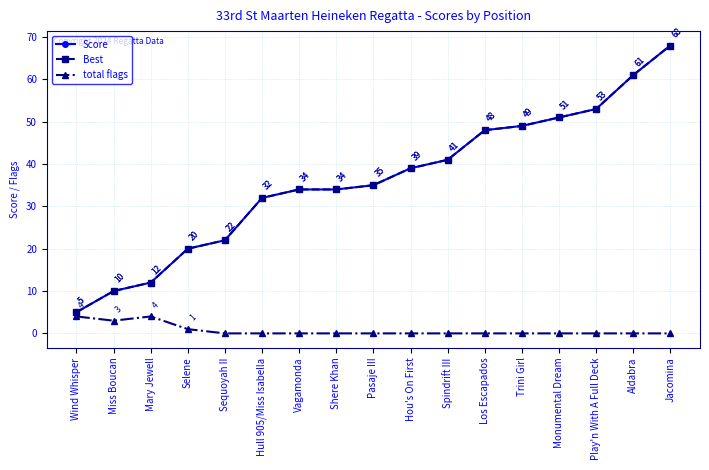

Is this an area chart (filled region under the line)?

No